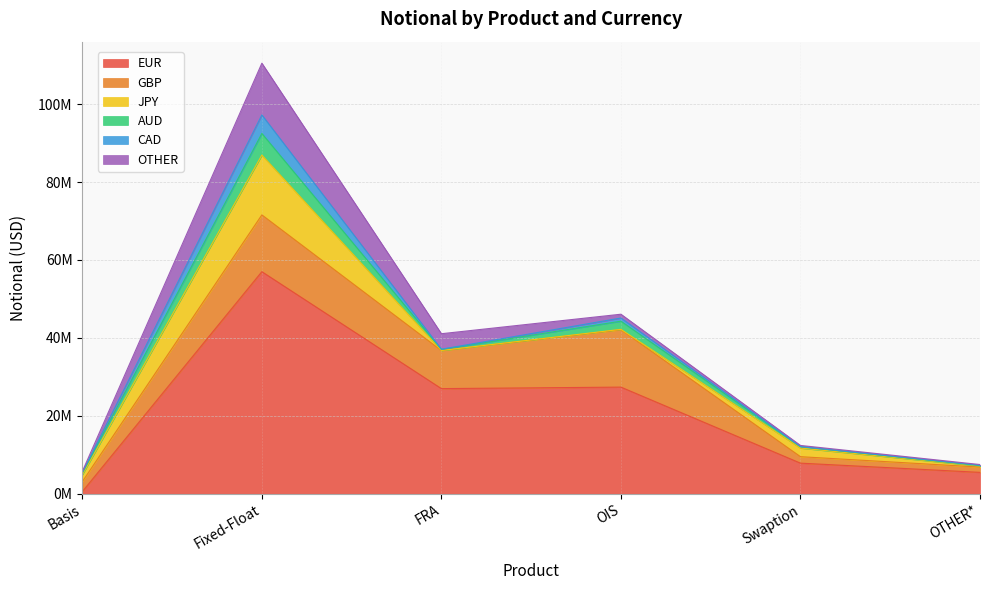

At which label is AUD closest to 2817355?

OIS